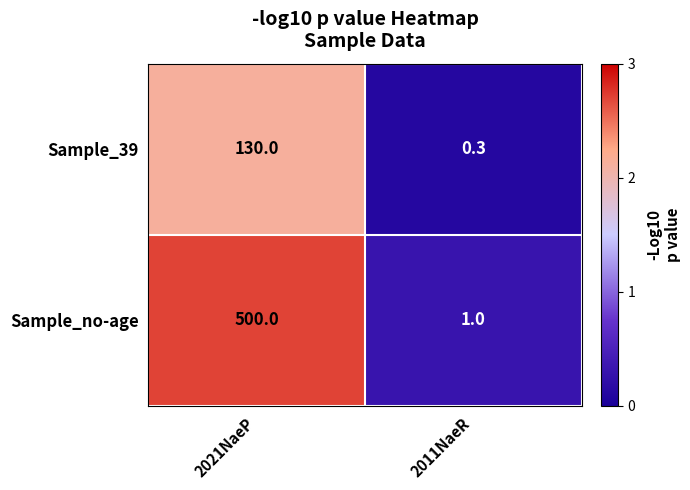

At which label is Sample_no-age closest to 250?

2011NaeR